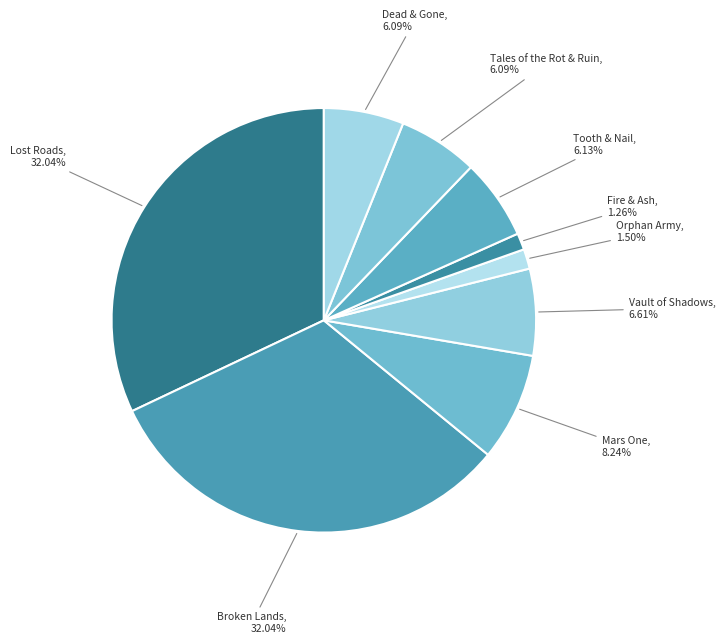

The Dead & Gone slice represents 6% of the pie. True or false?

True